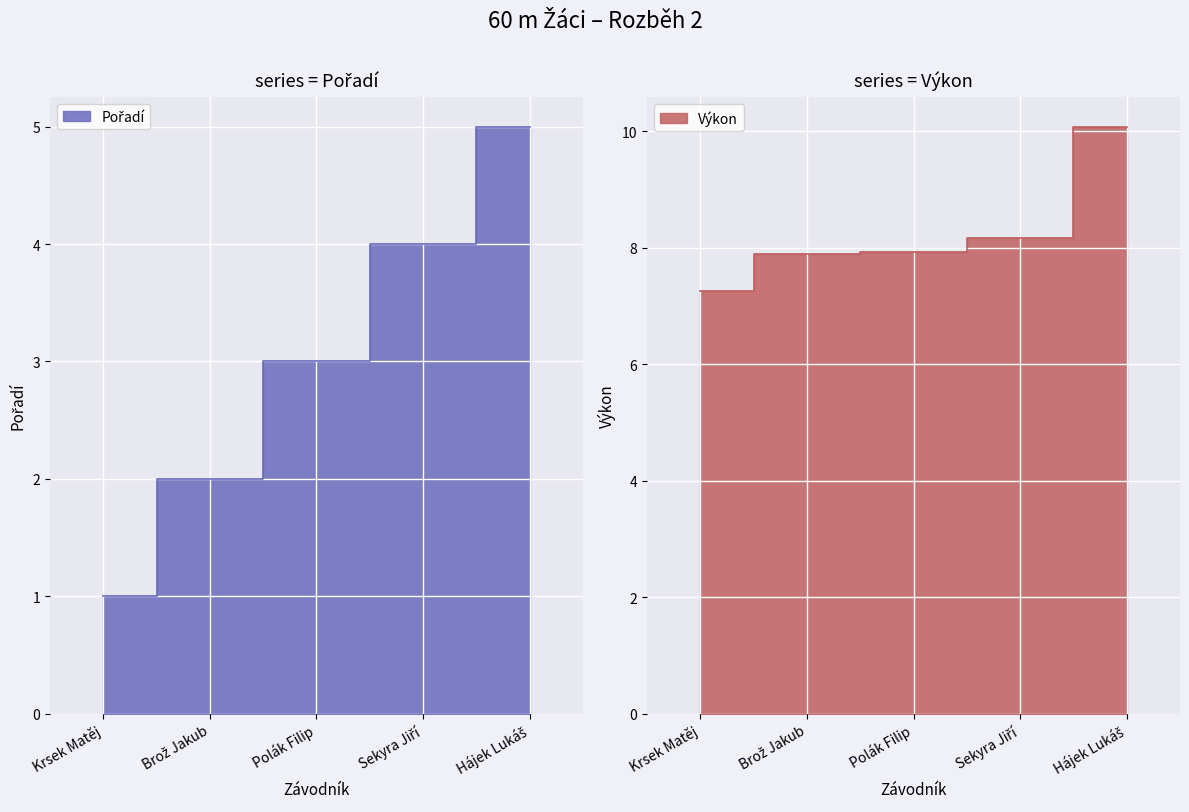

Rank the series by their average value, from lowest to highest.

Pořadí, Výkon